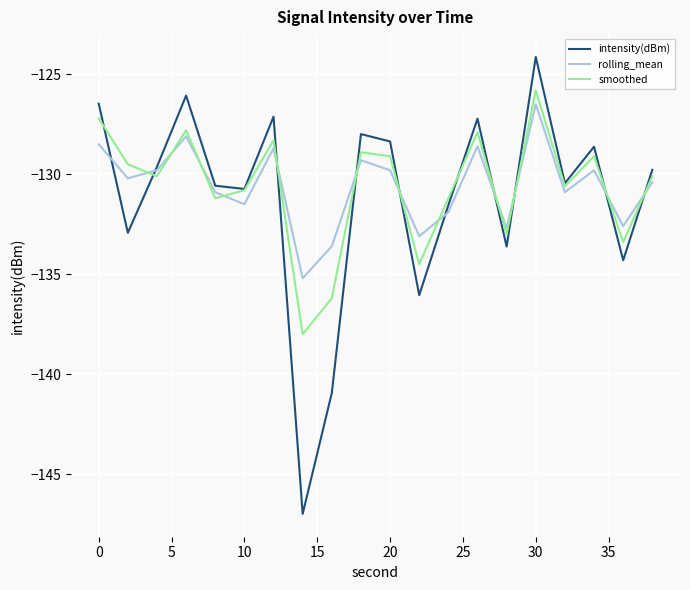

How many values in the rolling_mean series exceed -130?

9